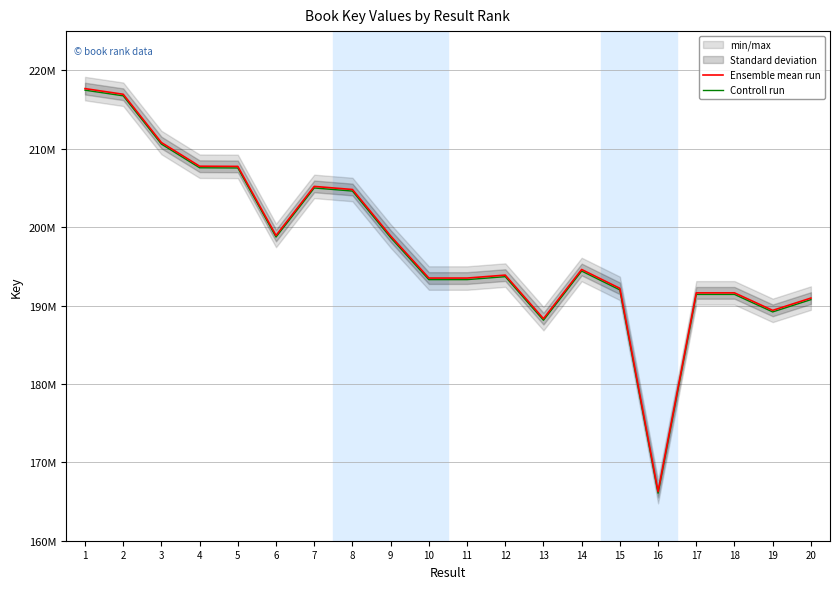

Between 8 and 14, which is larger?

8